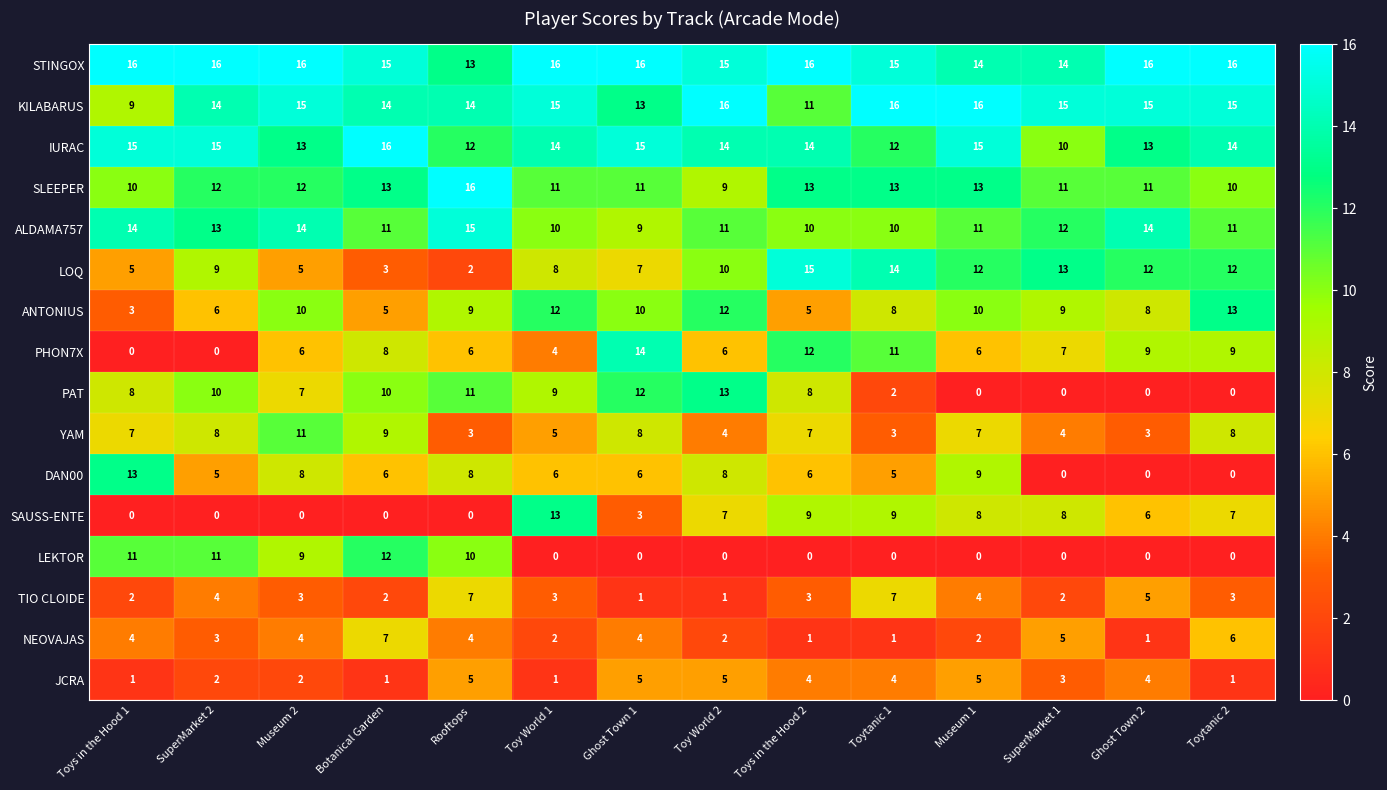

Which category has the lowest value in the KILABARUS series?

Toys in the Hood 1